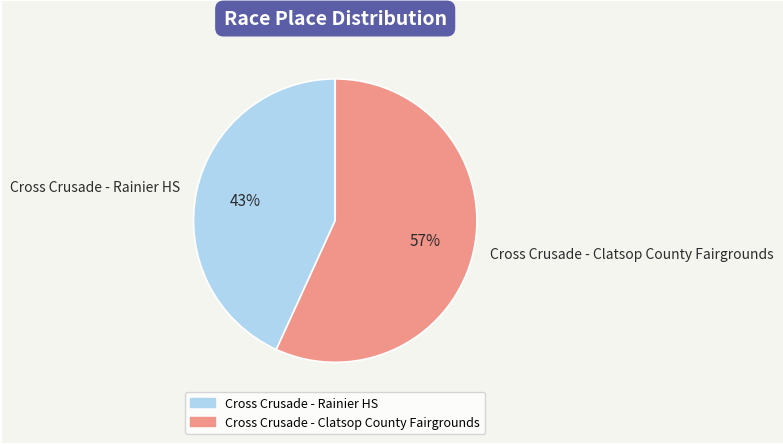

What percentage is the Cross Crusade - Clatsop County Fairgrounds slice, to the nearest percent?

57%